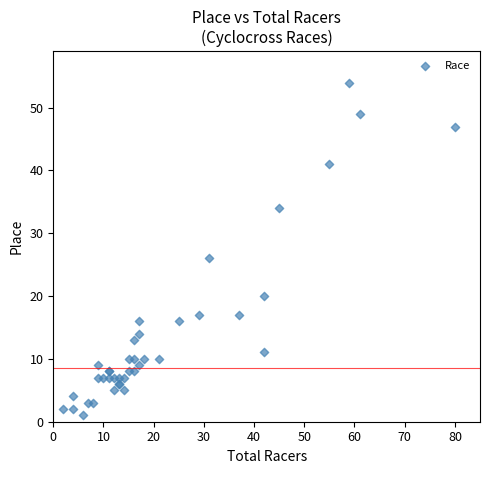

What Y value in the scatter plot is closest to 27?

26